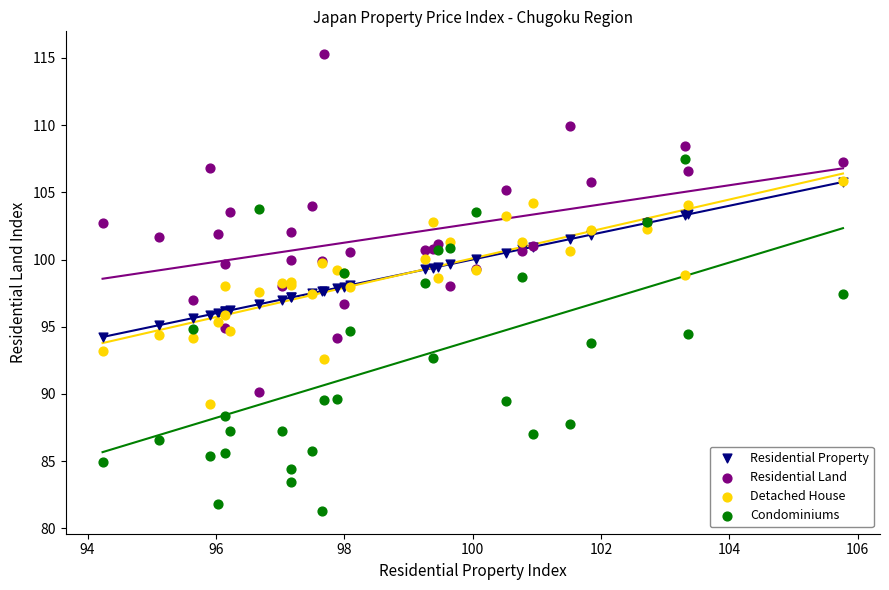

Which series reaches the minimum Y coordinate?

Condominiums